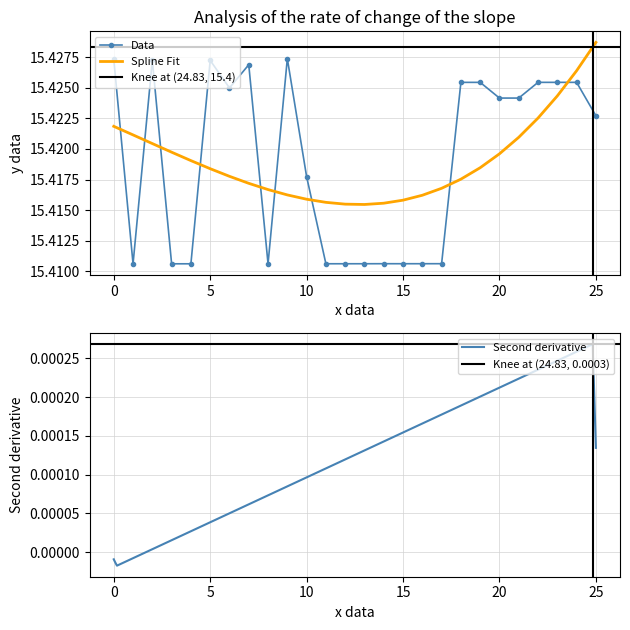

How many intersections are there between Data and Spline Fit?

9